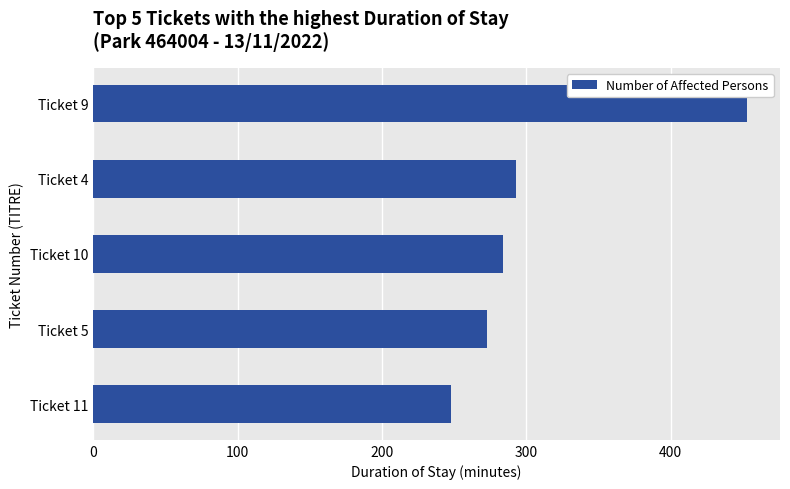

Reading bottom to top, list all the values displayed in this chart.

248	273	284	293	453